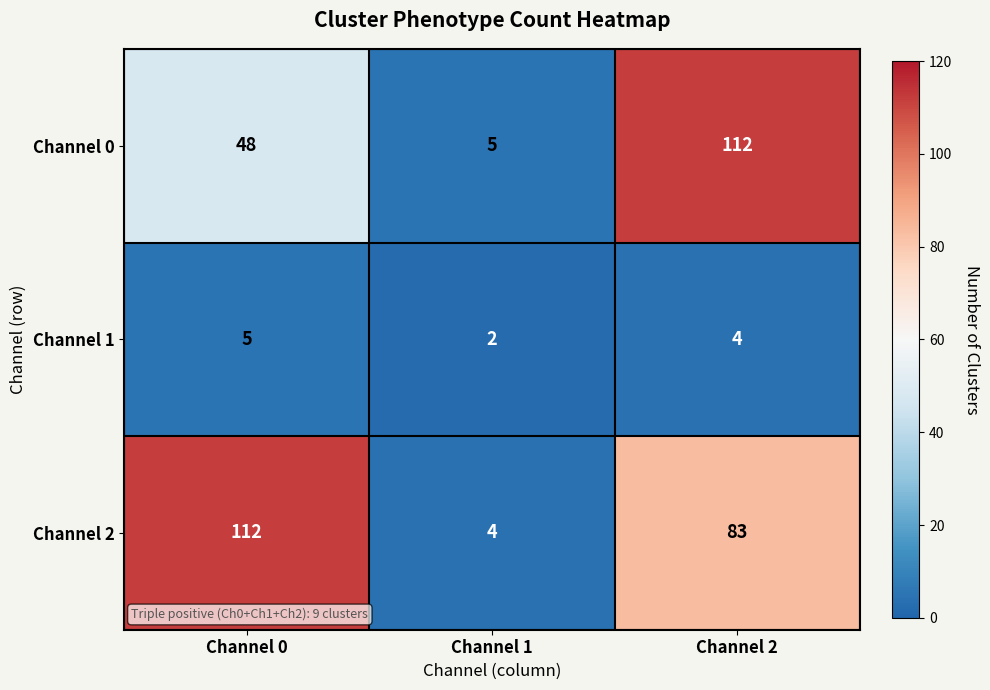

What is the difference between the Channel 0 values at Channel 1 and Channel 0?

43